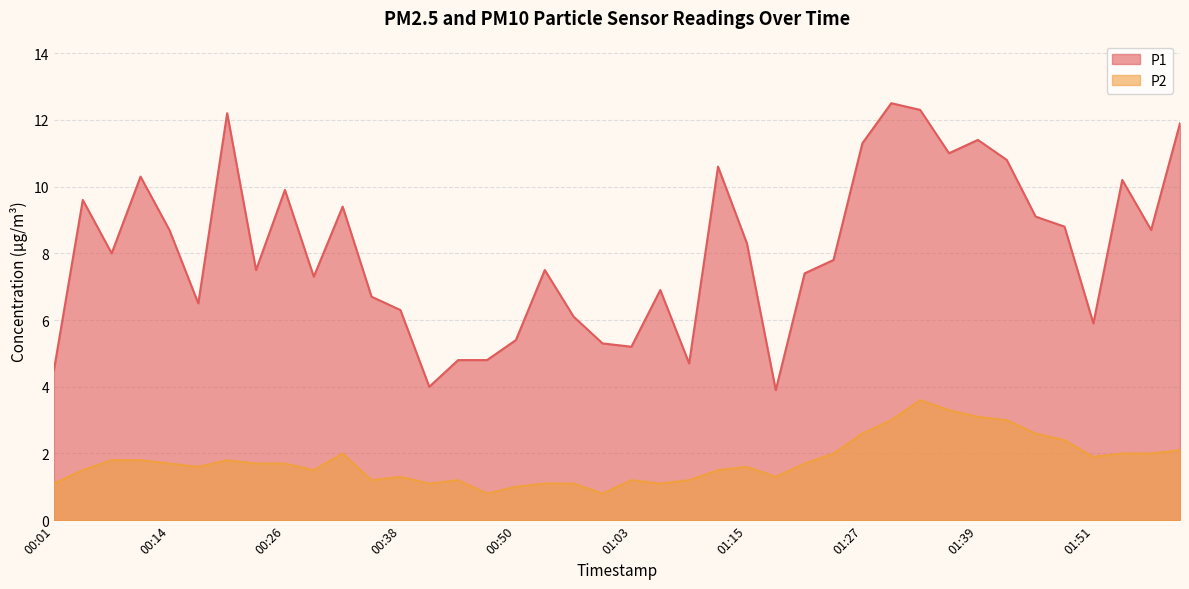

How many interior local peaks does the P1 series have?

11